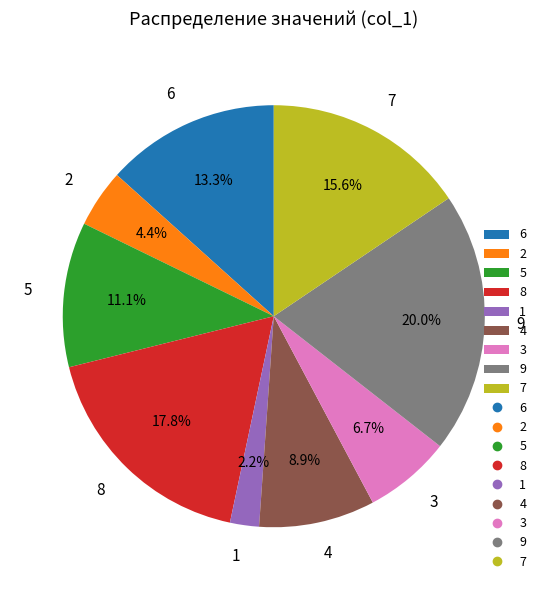

To the nearest percent, what portion does 4 represent?

9%